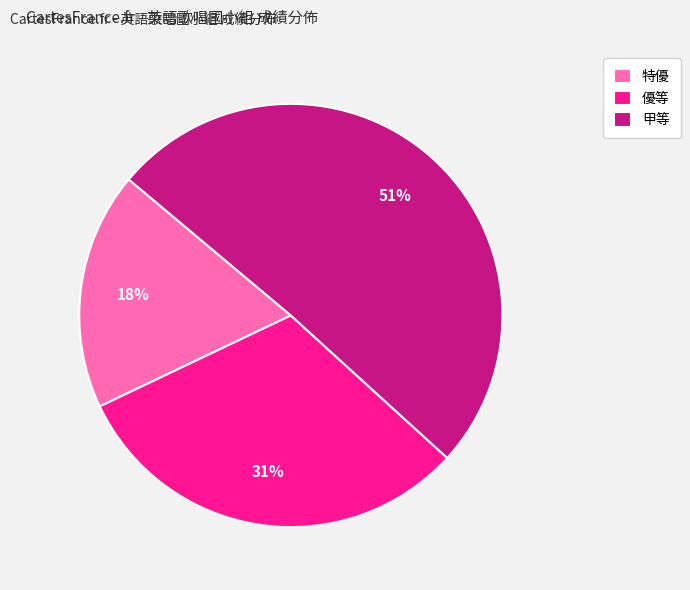

To the nearest percent, what is the combined percentage of 甲等 and 優等?

82%